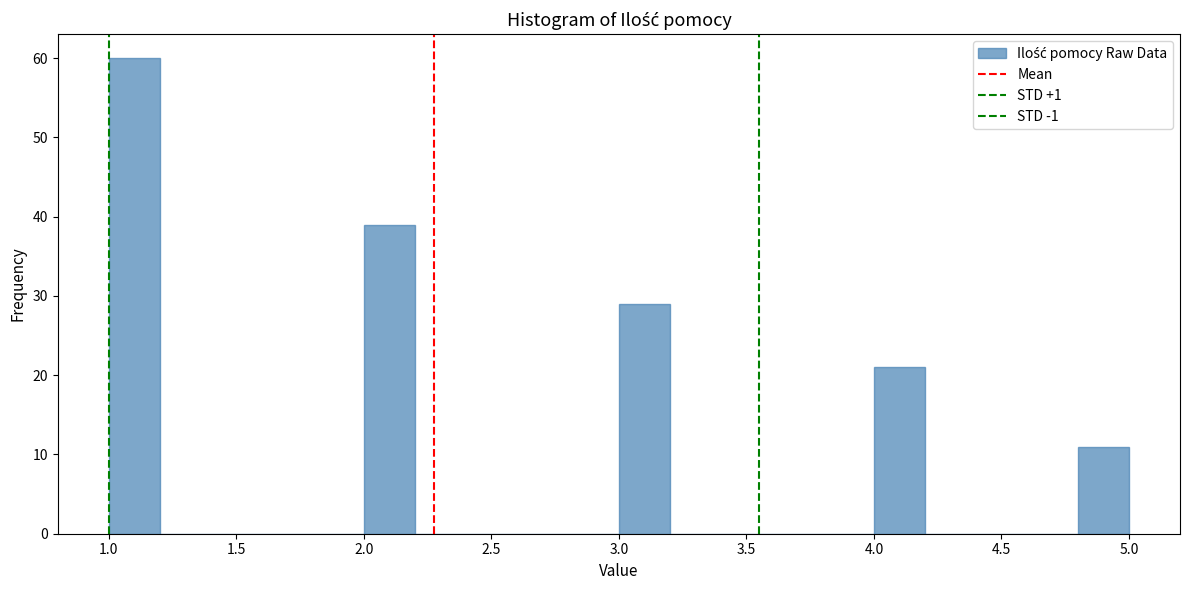

Reading left to right, transcribe this chart: for each bar, give the range it covers on the x-axis and its height. The values are not printed on the chart, so give them approximately, as read against the axis.

1.0 to 1.2: 60
1.2 to 1.4: 0
1.4 to 1.6: 0
1.6 to 1.8: 0
1.8 to 2.0: 0
2.0 to 2.2: 39
2.2 to 2.4: 0
2.4 to 2.6: 0
2.6 to 2.8: 0
2.8 to 3.0: 0
3.0 to 3.2: 29
3.2 to 3.4: 0
3.4 to 3.6: 0
3.6 to 3.8: 0
3.8 to 4.0: 0
4.0 to 4.2: 21
4.2 to 4.4: 0
4.4 to 4.6: 0
4.6 to 4.8: 0
4.8 to 5.0: 11